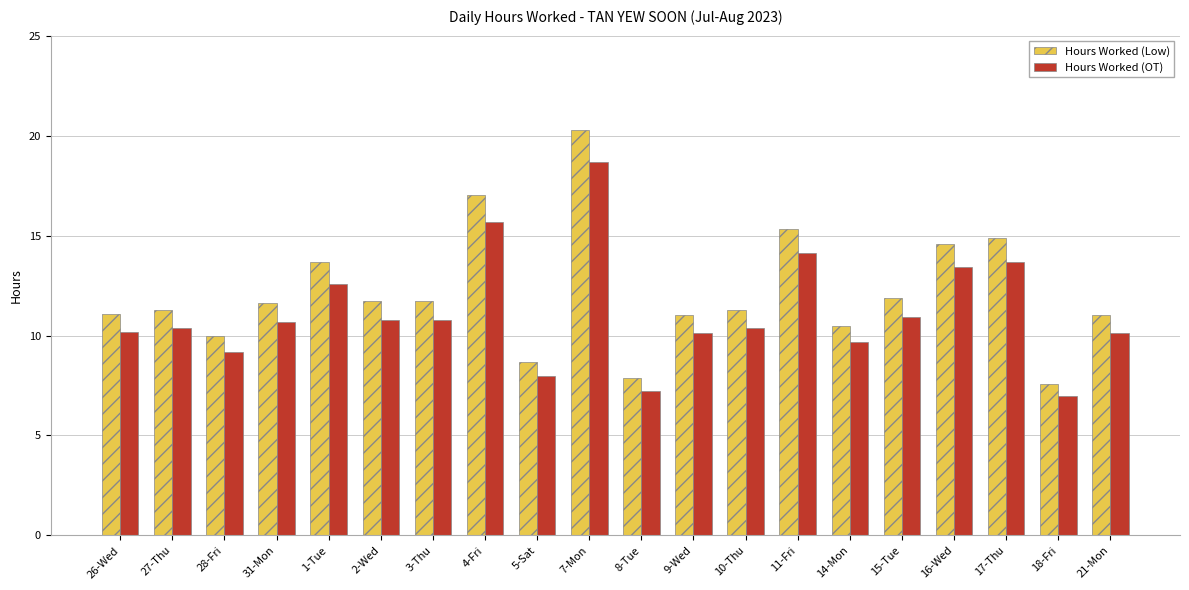

Is the value of Hours Worked (OT) at 11-Fri greater than the value of Hours Worked (Low) at 26-Wed?

Yes